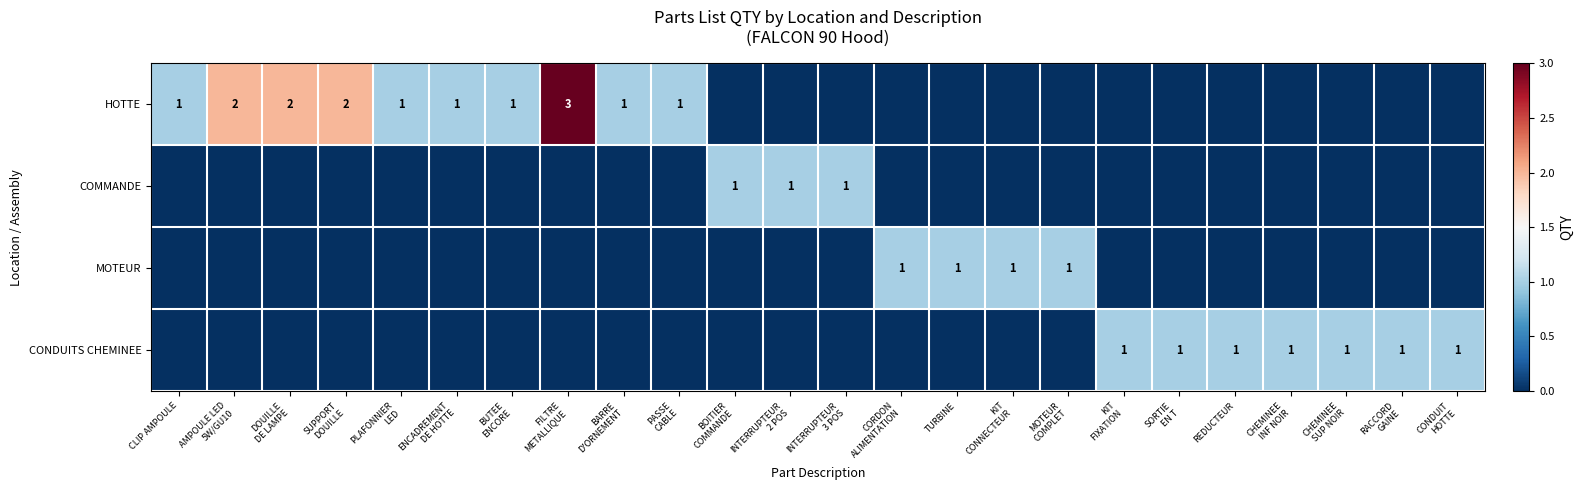

At which label does COMMANDE reach its peak?

BOITIER COMMANDE